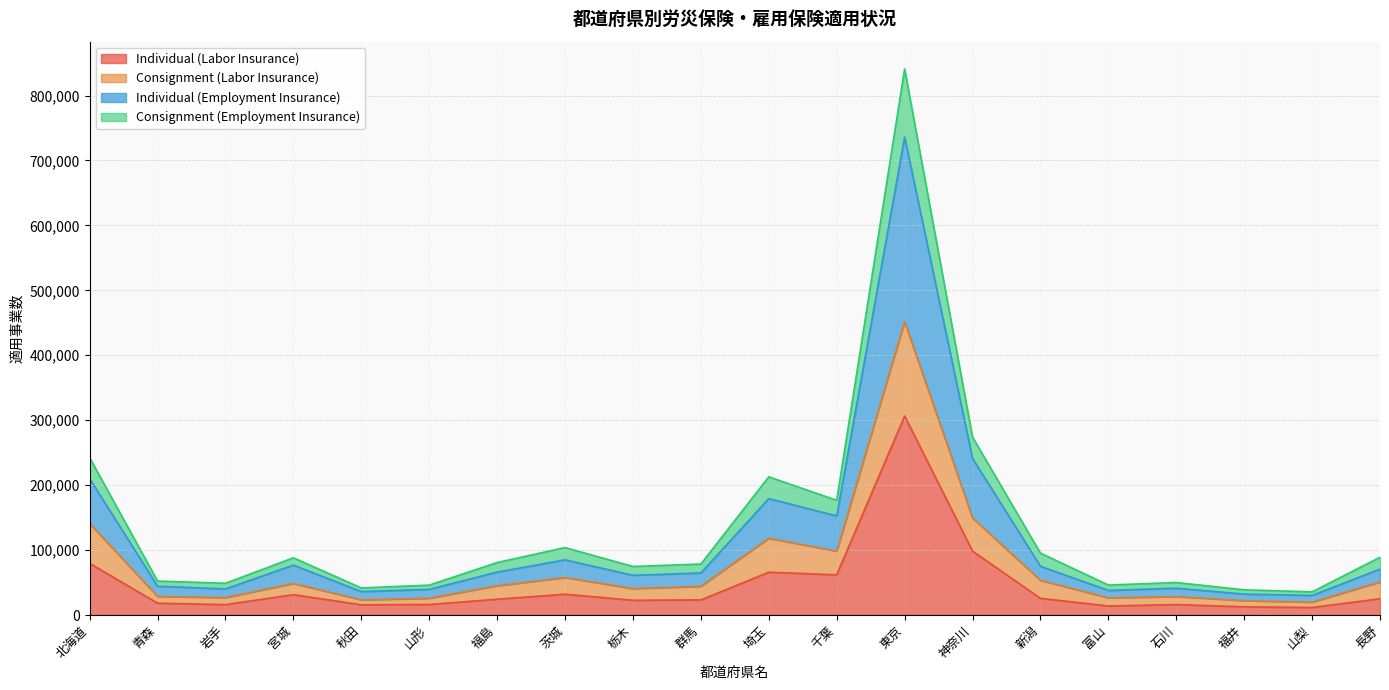

Reading left to right, list all the values displayed in this chart.

Individual (Labor Insurance): 北海道=79481	青森=18249	岩手=15980	宮城=31348	秋田=15755	山形=16186	福島=24352	茨城=32013	栃木=22730	群馬=23255	埼玉=65895	千葉=61907	東京=306441	神奈川=98417	新潟=25681	富山=13879	石川=16112	福井=12634	山梨=11603	長野=25053
Consignment (Labor Insurance): 北海道=140874	青森=28639	岩手=26864	宮城=48561	秋田=23376	山形=25817	福島=45114	茨城=57677	栃木=40749	群馬=44169	埼玉=118239	千葉=98288	東京=451846	神奈川=149440	新潟=53451	富山=26467	石川=28463	福井=22141	山梨=19802	長野=50903
Individual (Employment Insurance): 北海道=209873	青森=44399	岩手=40179	宮城=76859	秋田=36101	山形=39500	福島=66135	茨城=84954	栃木=61210	群馬=64791	埼玉=179306	千葉=152595	東京=736054	神奈川=240997	新潟=75031	富山=37857	石川=41347	福井=32226	山梨=30155	長野=70710
Consignment (Employment Insurance): 北海道=242286	青森=52269	岩手=48923	宮城=88099	秋田=41687	山形=46042	福島=80793	茨城=103857	栃木=74734	群馬=78489	埼玉=212804	千葉=176590	東京=840921	神奈川=273970	新潟=95305	富山=46155	石川=50047	福井=38799	山梨=35657	長野=88930